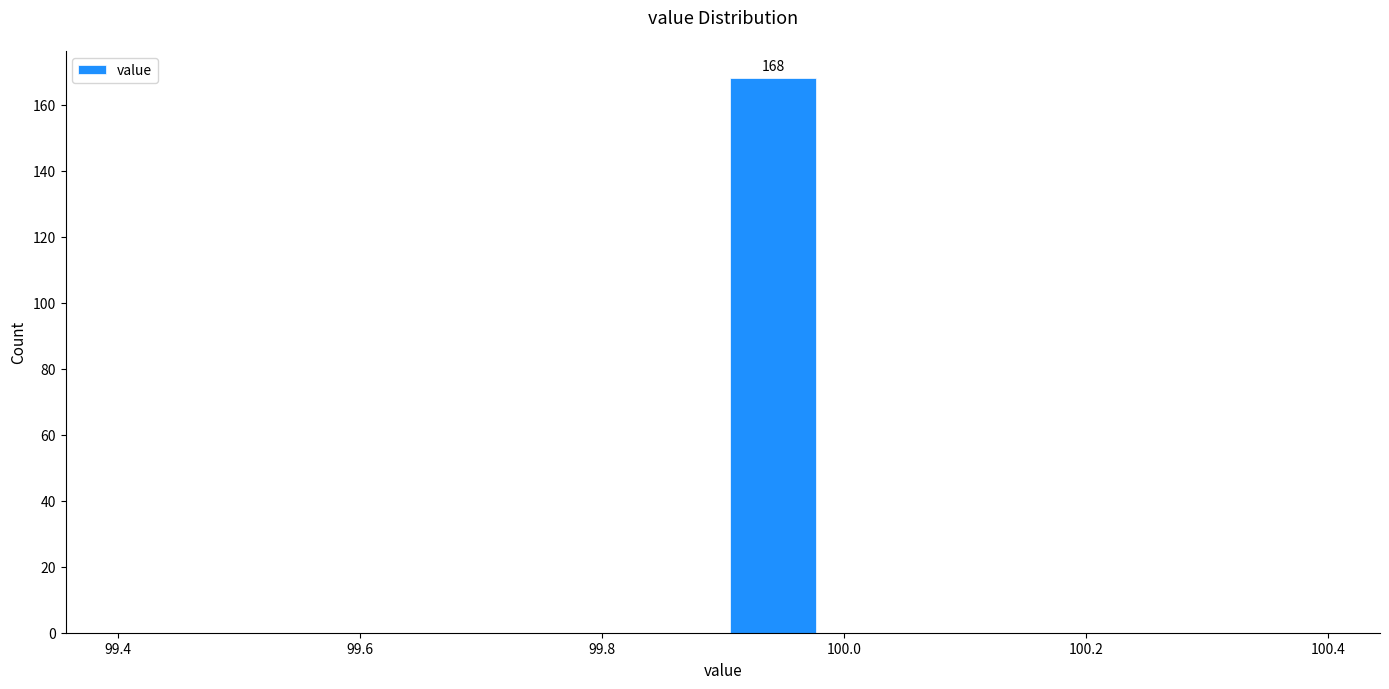

Which range on the x-axis has the tallest bar?

99.90 to 99.98